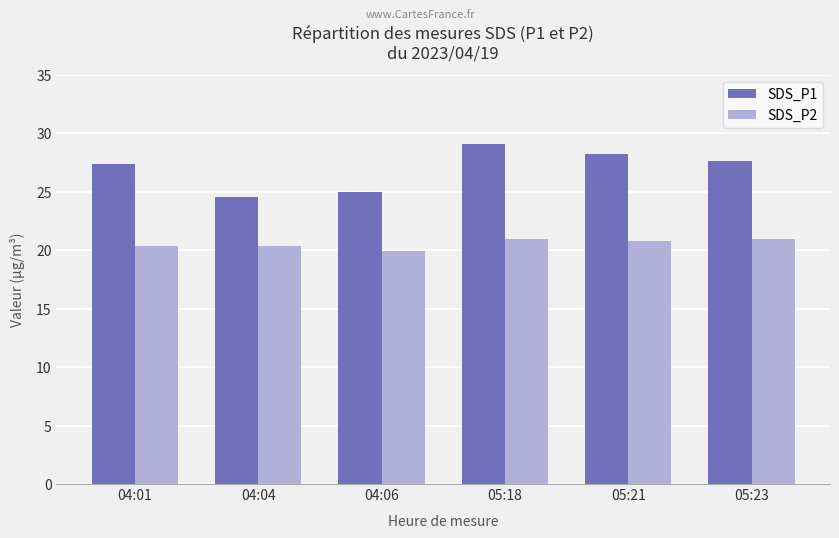

What are all the series names shown in the legend?

SDS_P1, SDS_P2